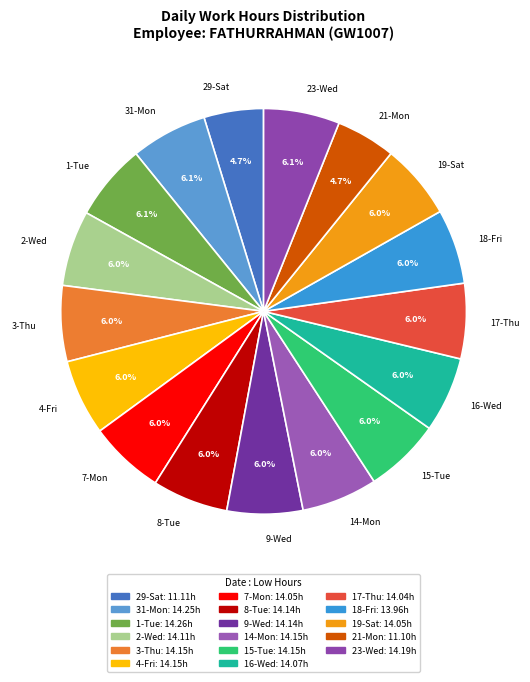

What is the ratio of the value at 3-Thu to the value at 16-Wed?

1.0